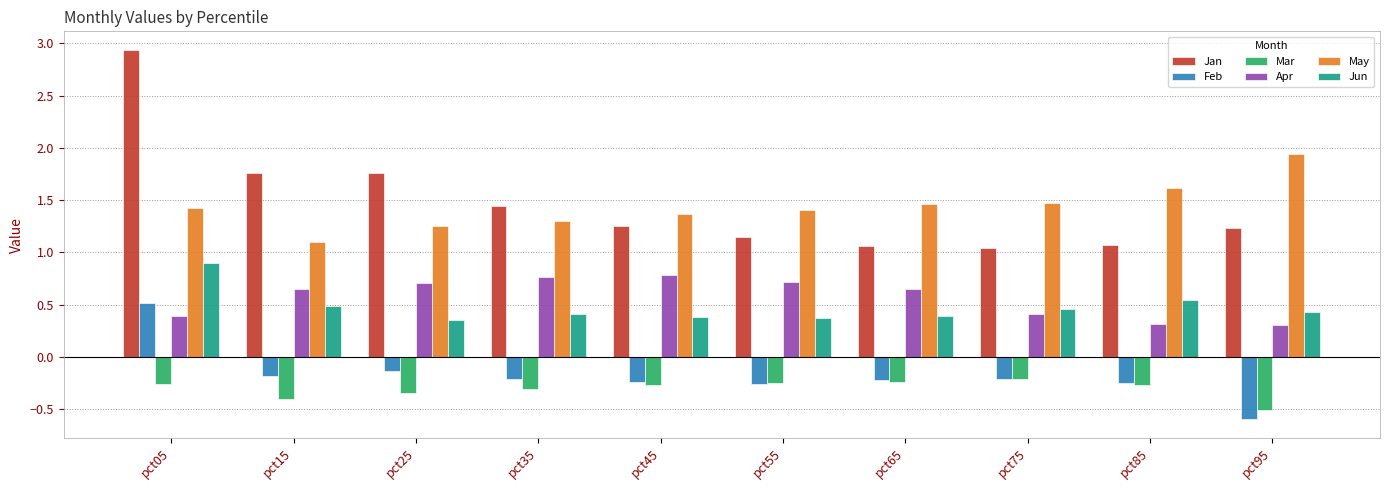

How many bars are there in total?

60